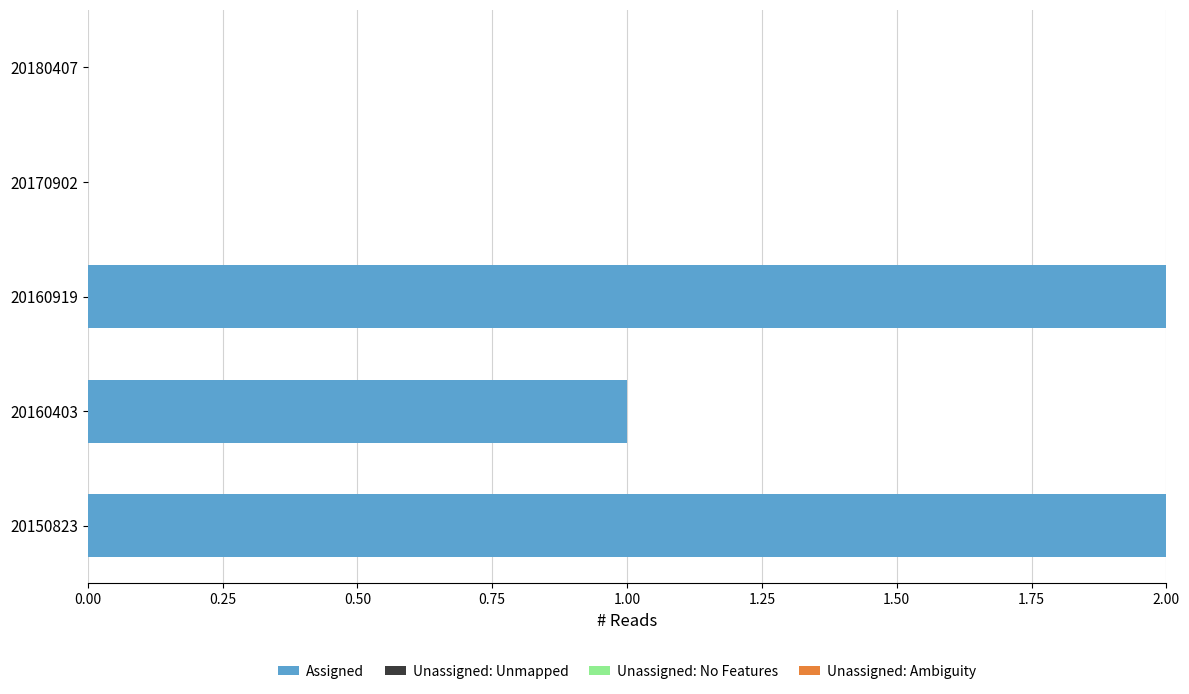

Reading bottom to top, extract all data points from this chart.

20150823=2	20160403=1	20160919=2	20170902=0	20180407=0